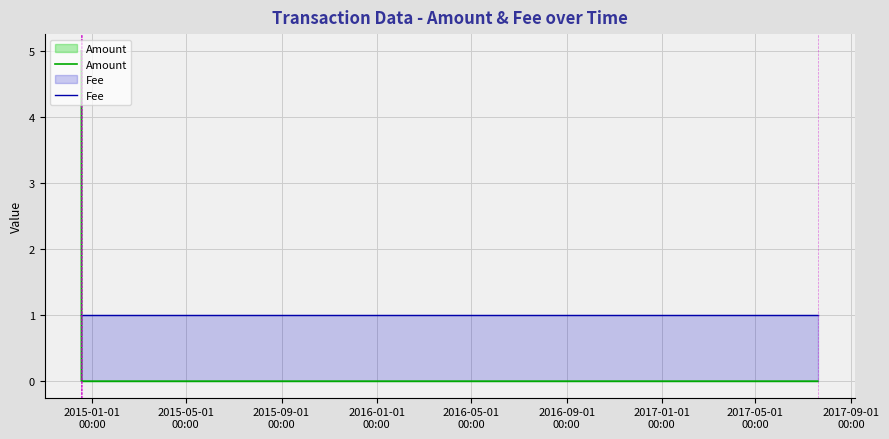

Which series has the largest total across all categories?

Amount